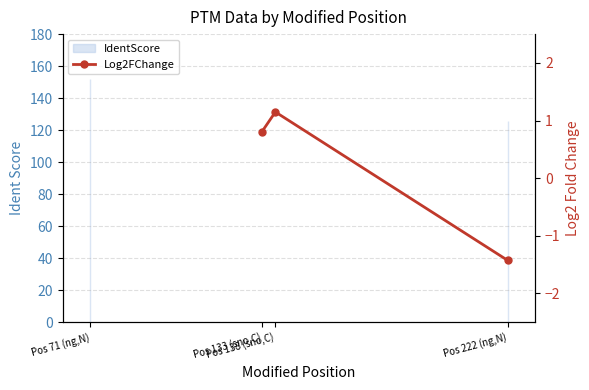

How many data points are less than 0?

1